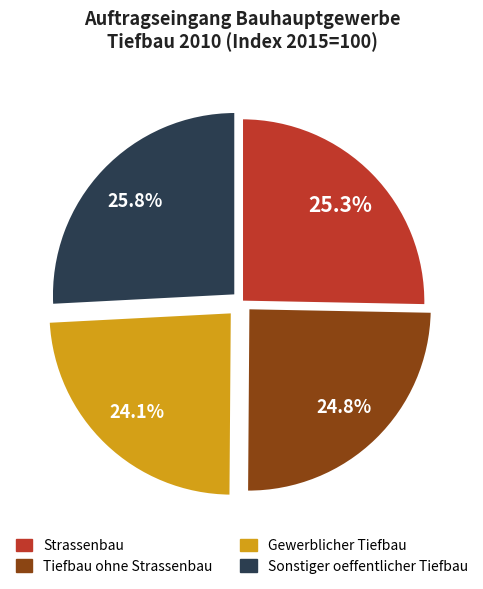

Is there any slice that represents more than half of the pie?

No